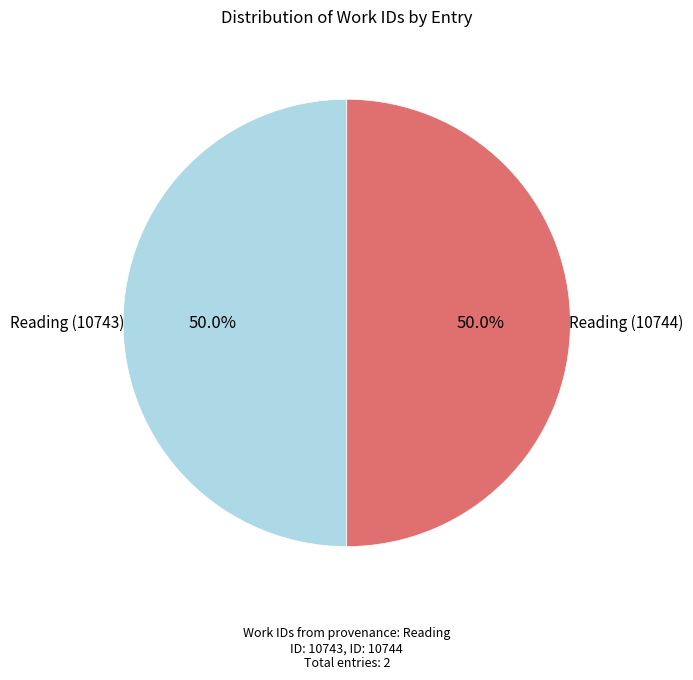

Count the number of slices in the pie.

2